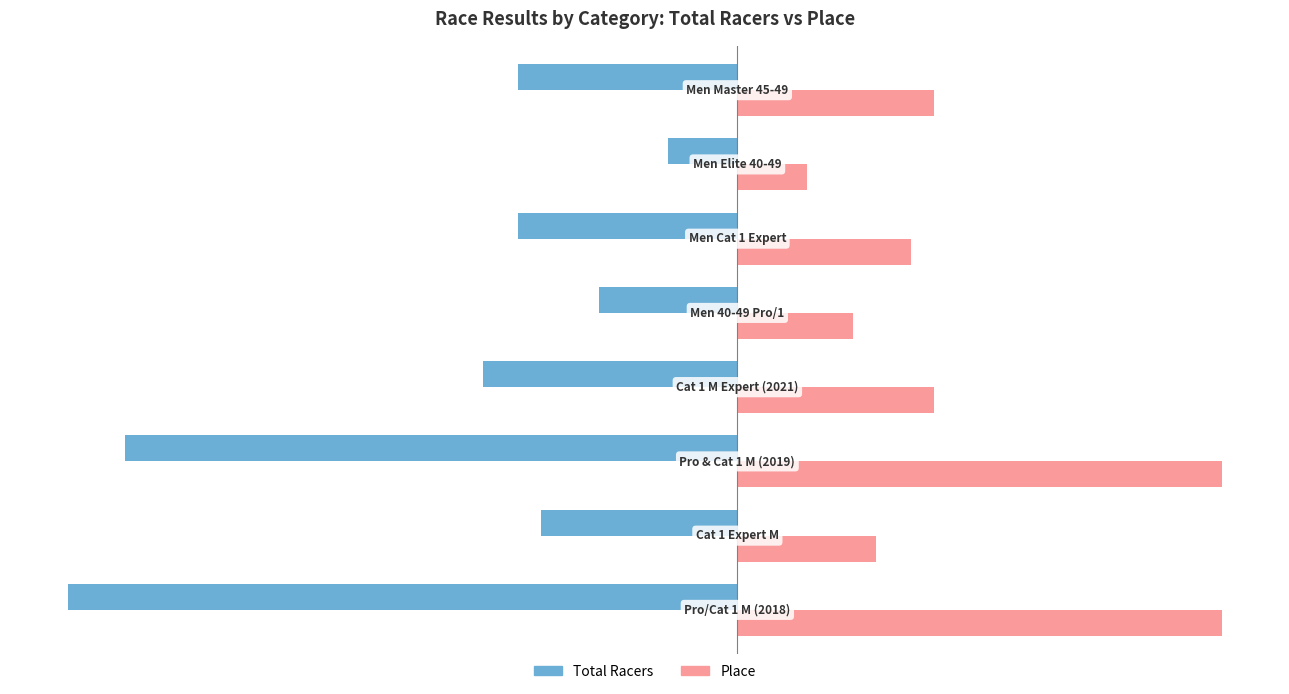

Which series has the largest total across all categories?

Place